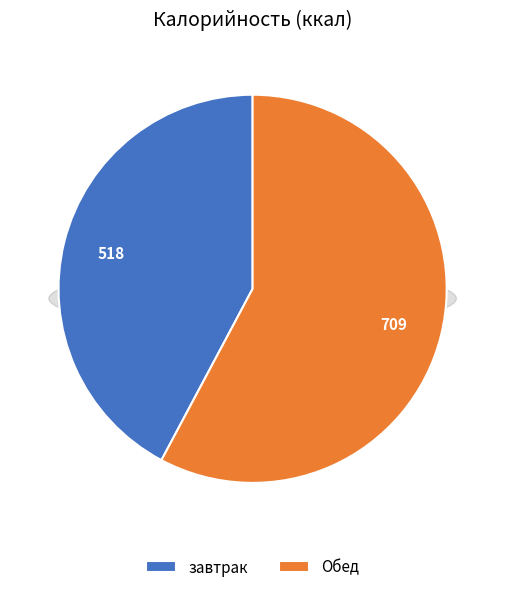

To the nearest percent, what percentage of the pie is Обед?

58%